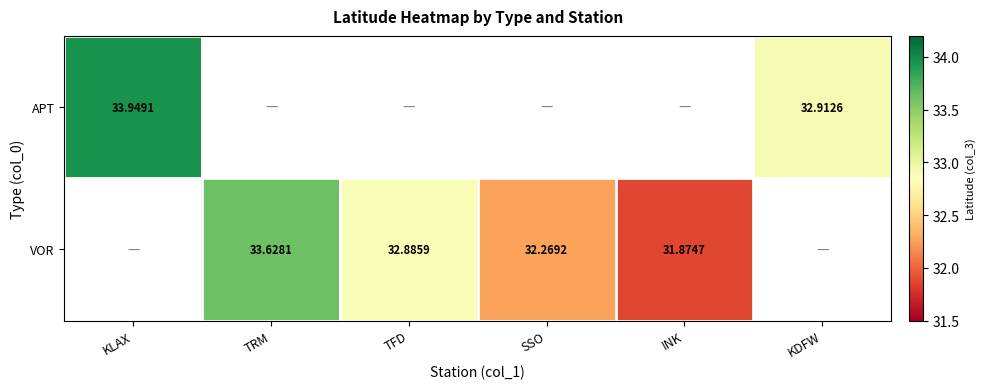

Is the value of APT at INK greater than the value of VOR at INK?

No